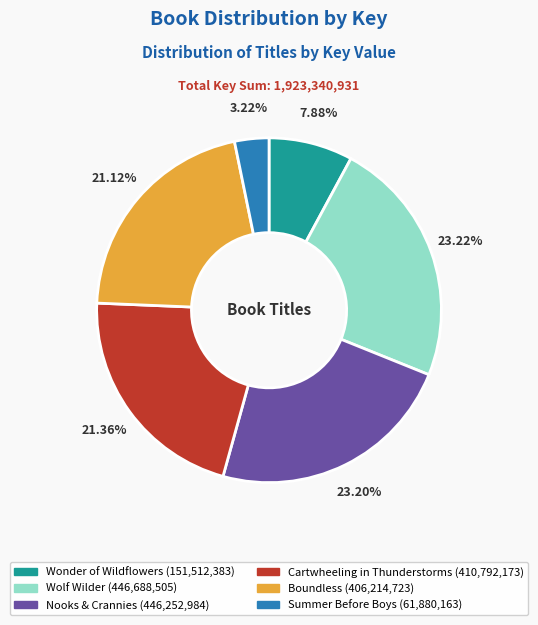

Which category has the smallest portion of the pie?

Summer Before Boys